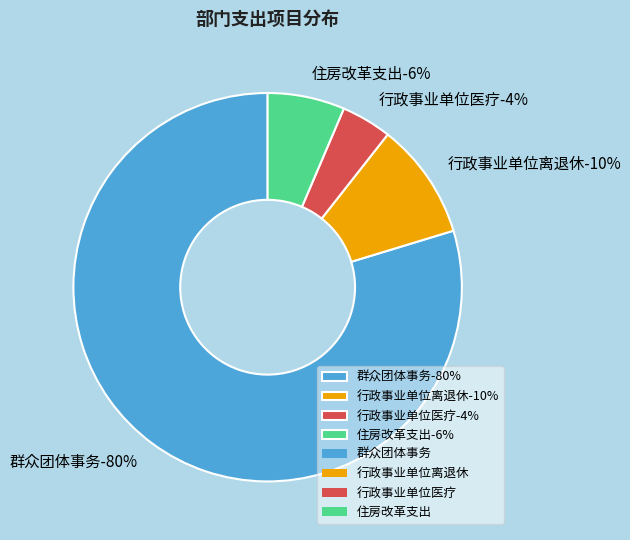

To the nearest percent, what is the average slice percentage?

25%